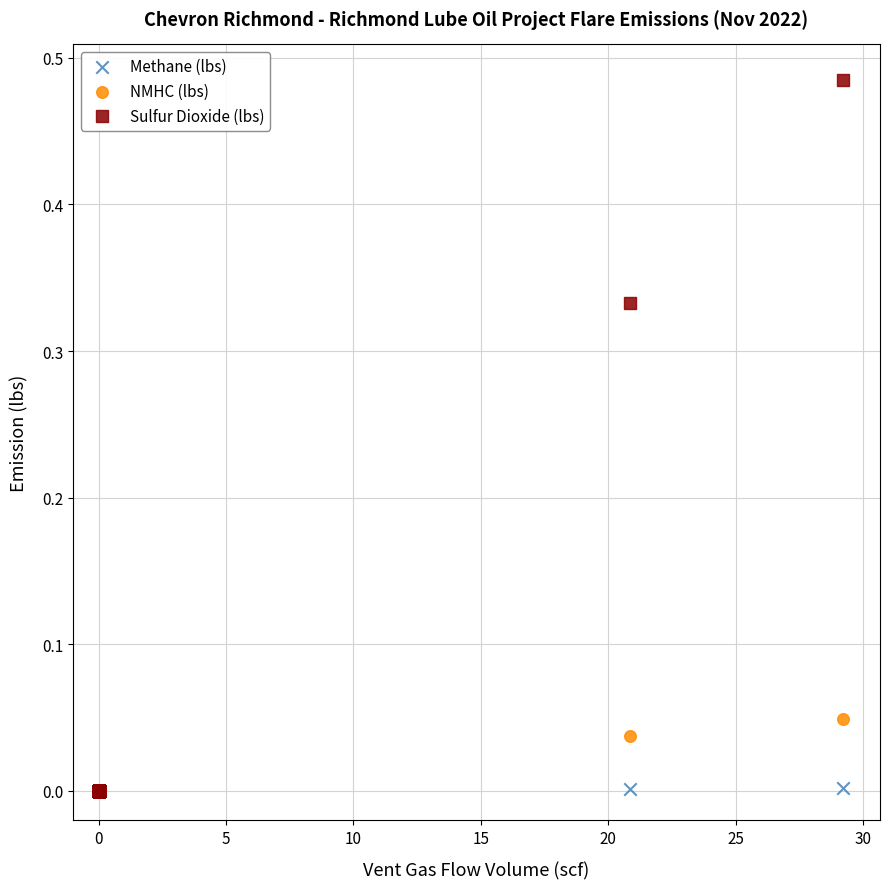

Which series contains the highest Y value?

Sulfur Dioxide (lbs)